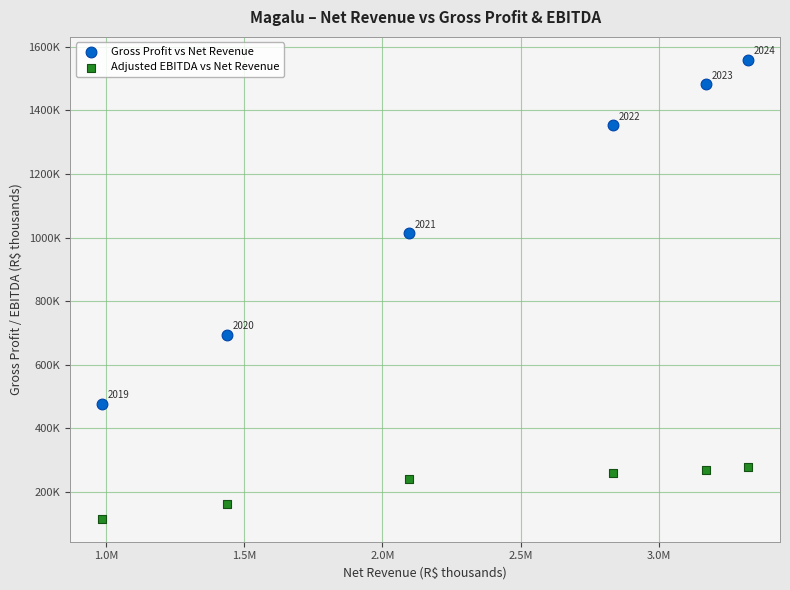

What are all the series names shown in the legend?

Gross Profit vs Net Revenue, Adjusted EBITDA vs Net Revenue